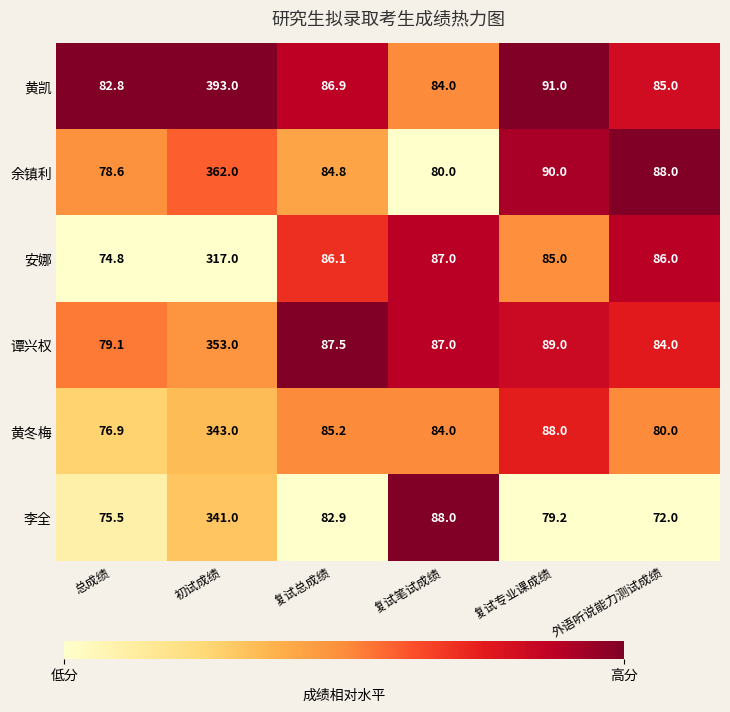

At which label is 黄凯 closest to 237?

复试专业课成绩